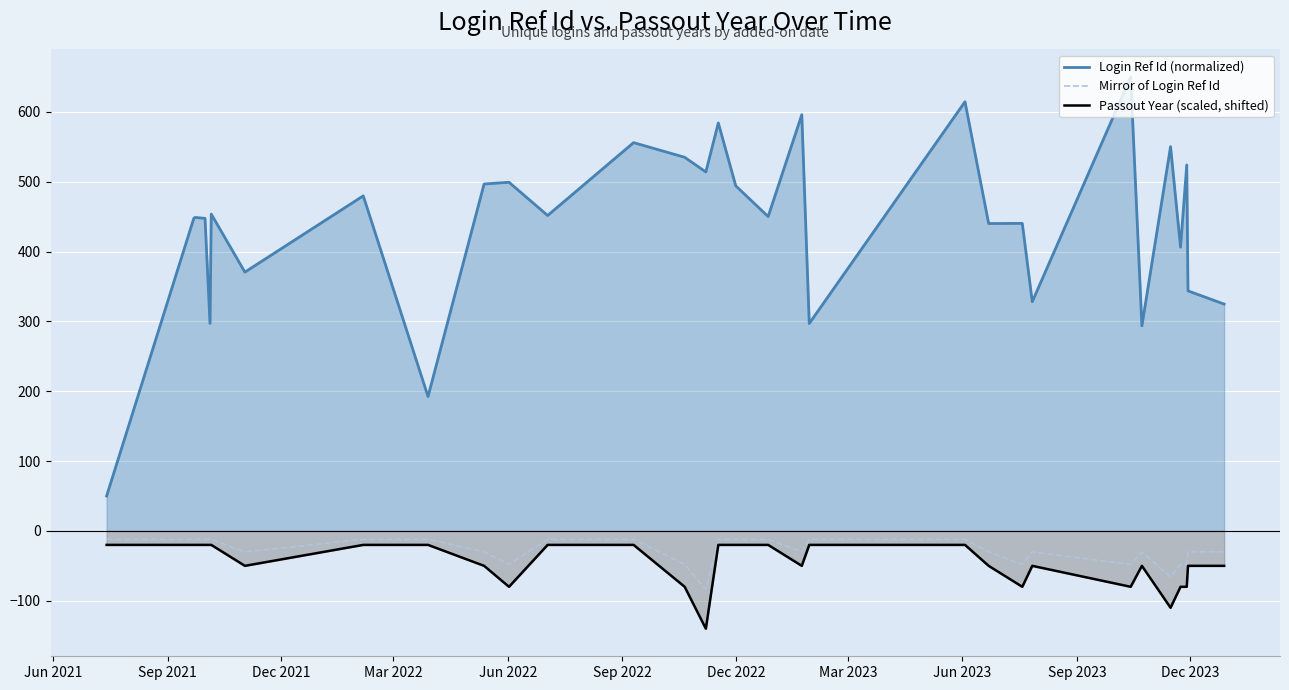

How many values in the Passout Year (scaled, shifted) series exceed -50?

15